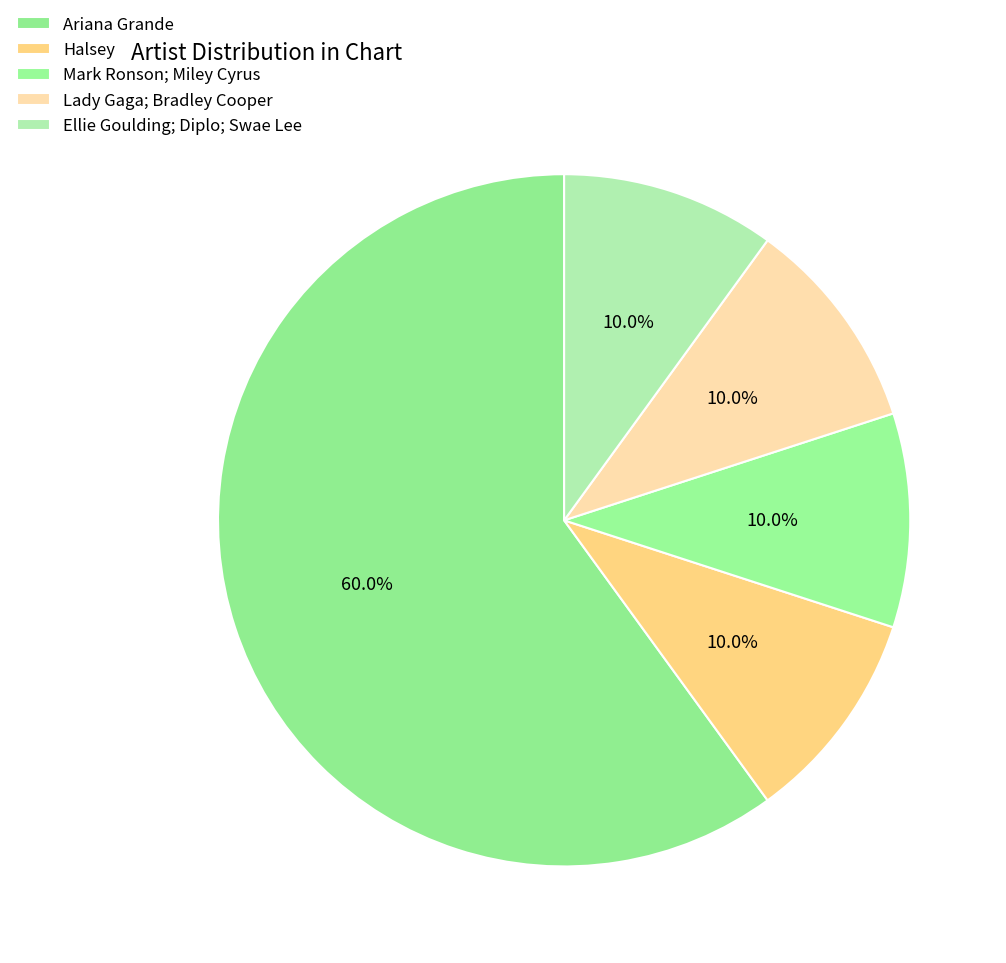

Between Mark Ronson; Miley Cyrus and Ariana Grande, which is larger?

Ariana Grande